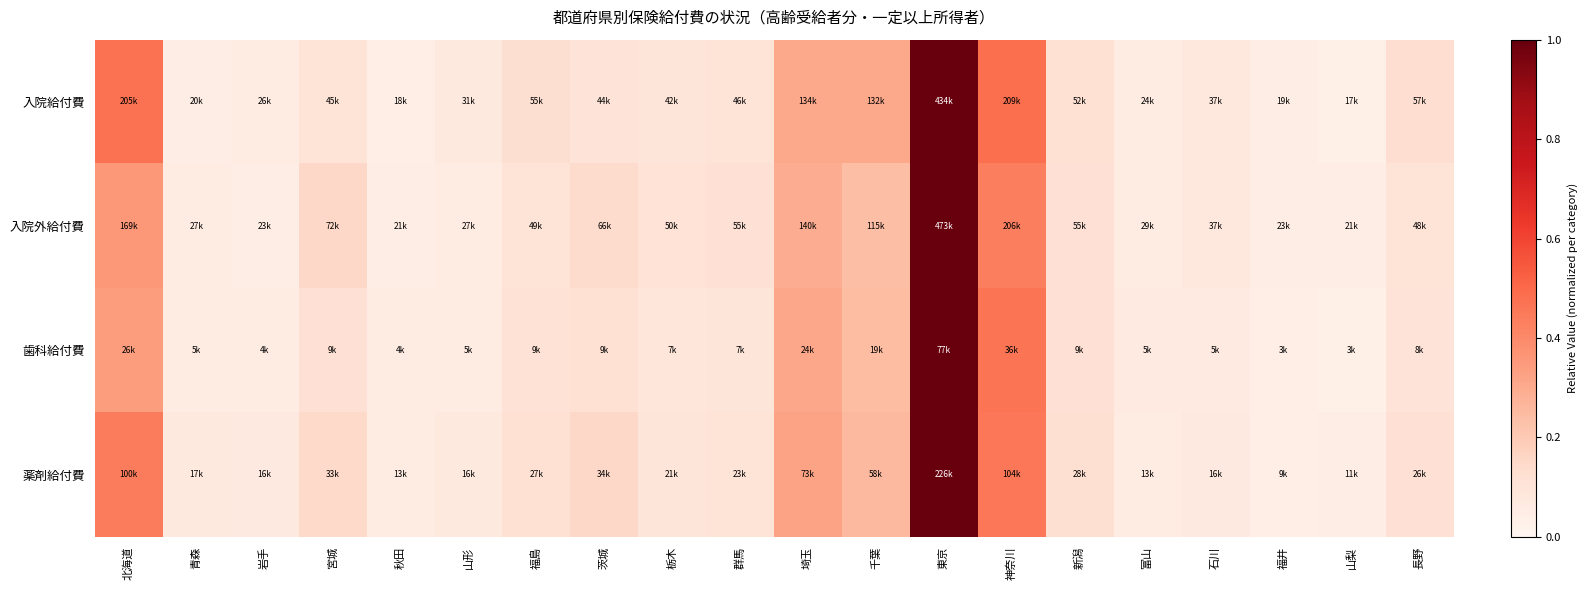

At how many categories does at least one series exceed 0?

20